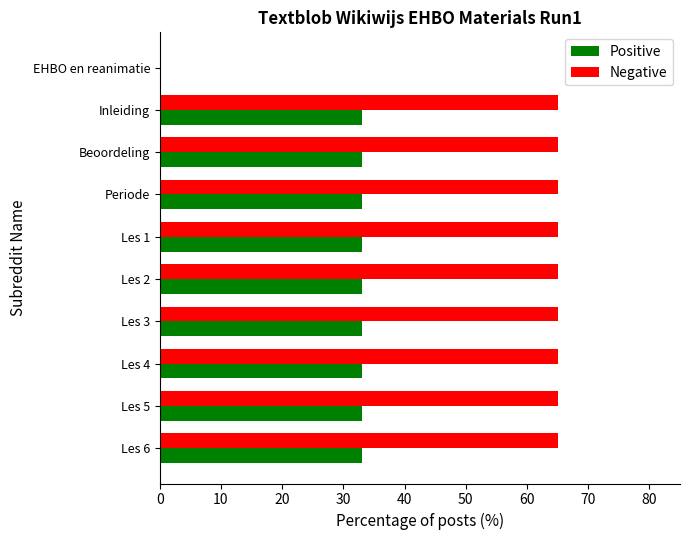

What is the sum of the Positive values at EHBO en reanimatie and Les 3?

33